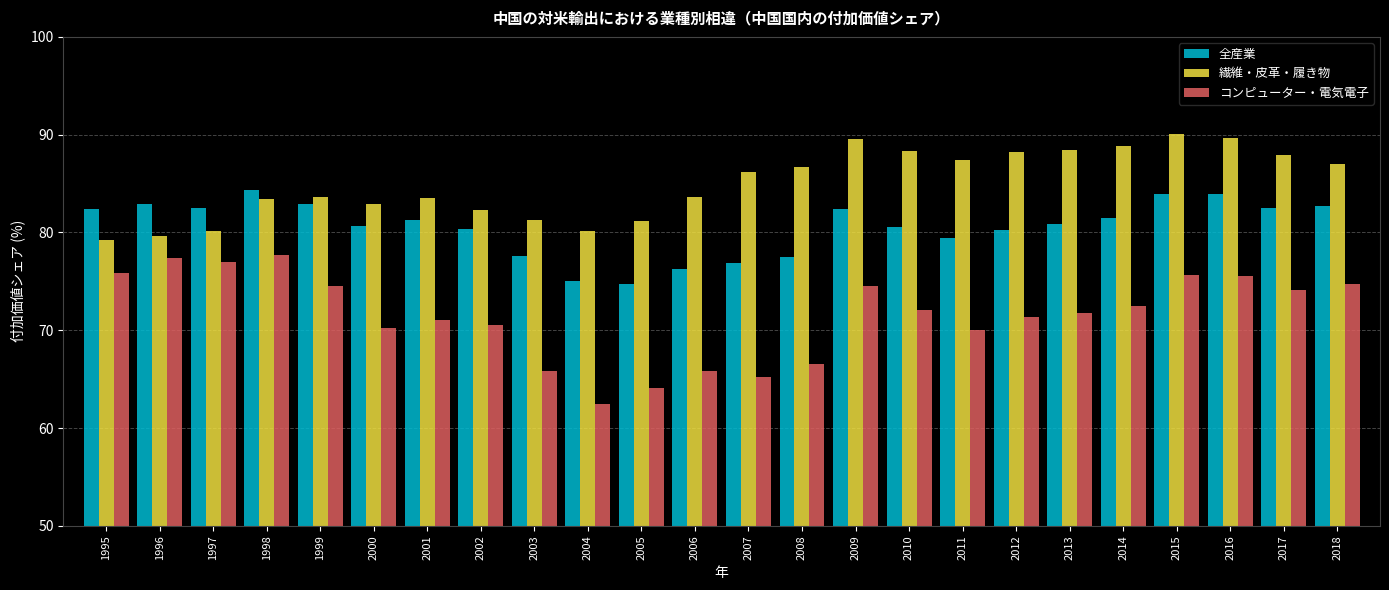

What is the average value of the コンピューター・電気電子 series?

71.5